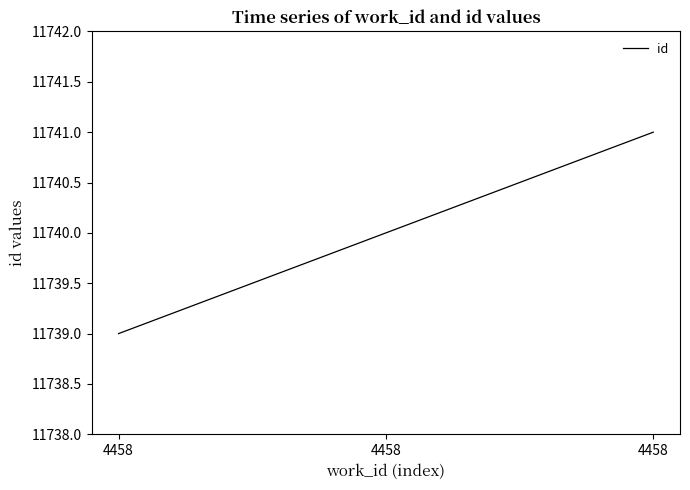

How many series are shown in this chart?

1